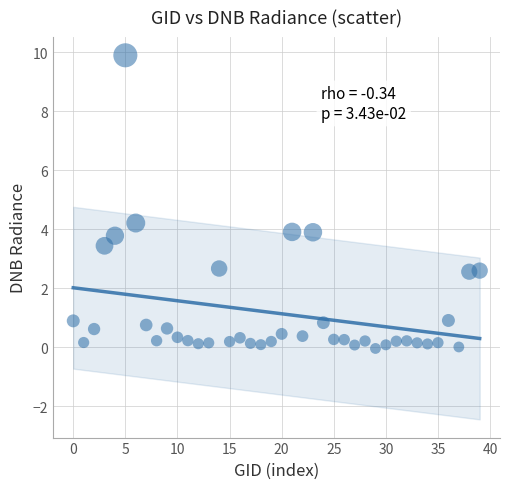

What is the range of Y values (max minus min)?

9.9